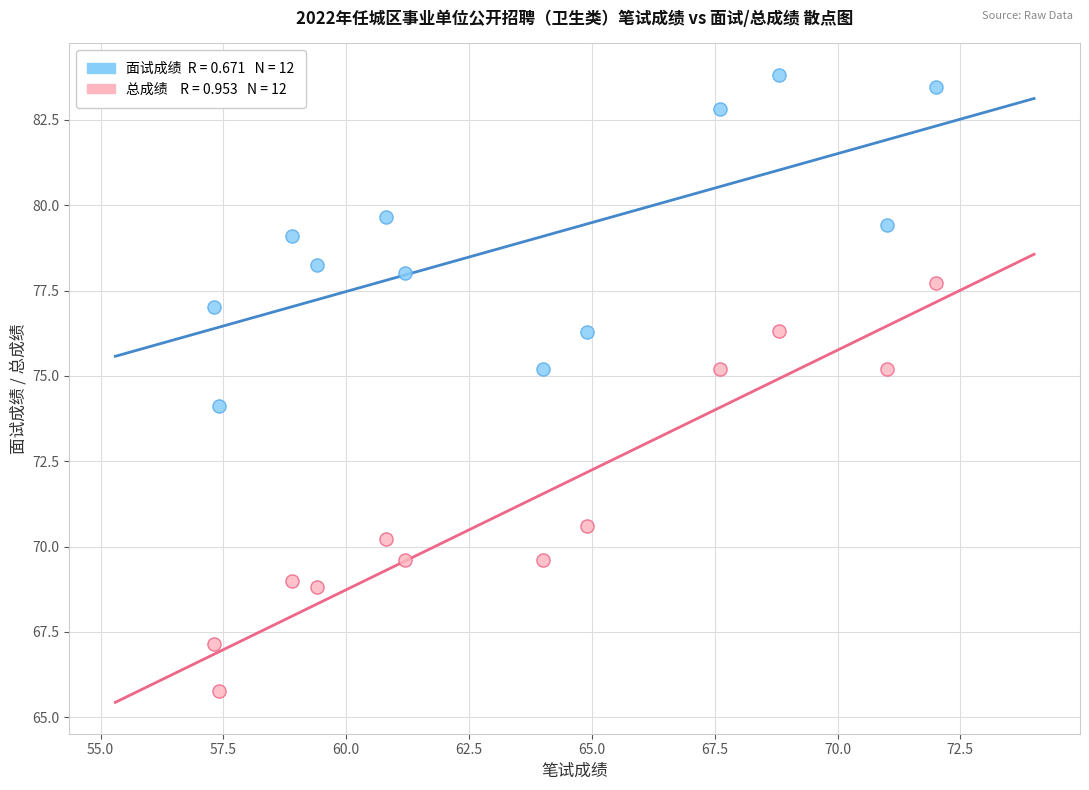

Across all data points, what is the range of X values (max minus min)?

14.7